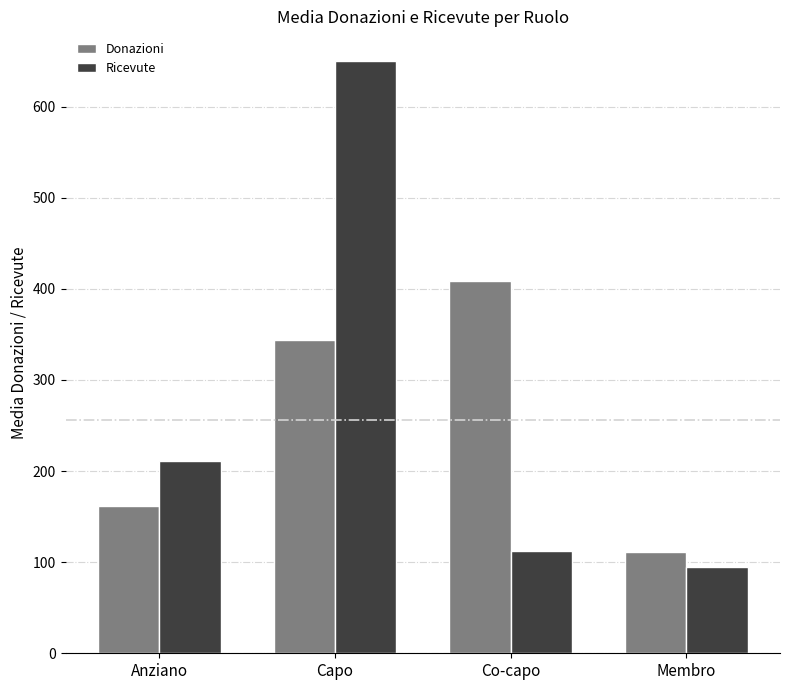

What is the maximum value for Donazioni?

408.8